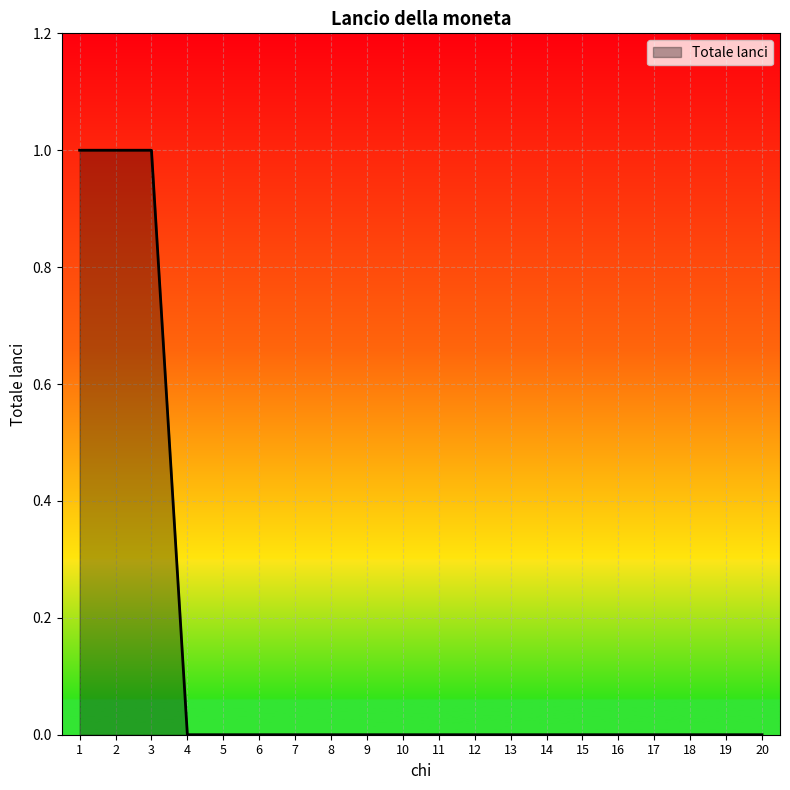

Does the chart display data point markers on the line(s)?

No